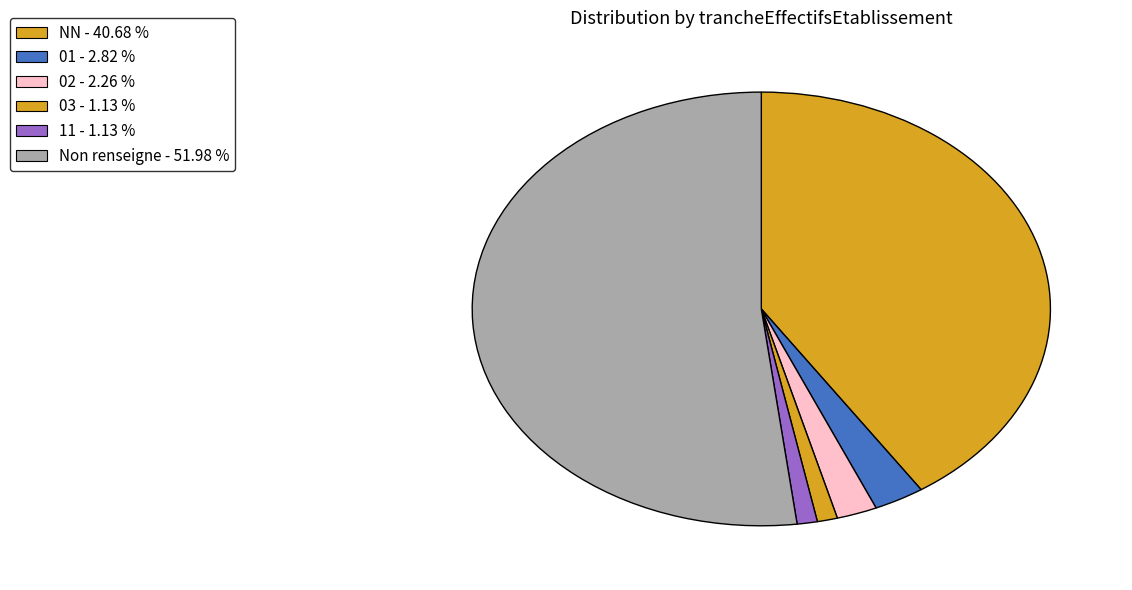

How many segments does this pie chart have?

6